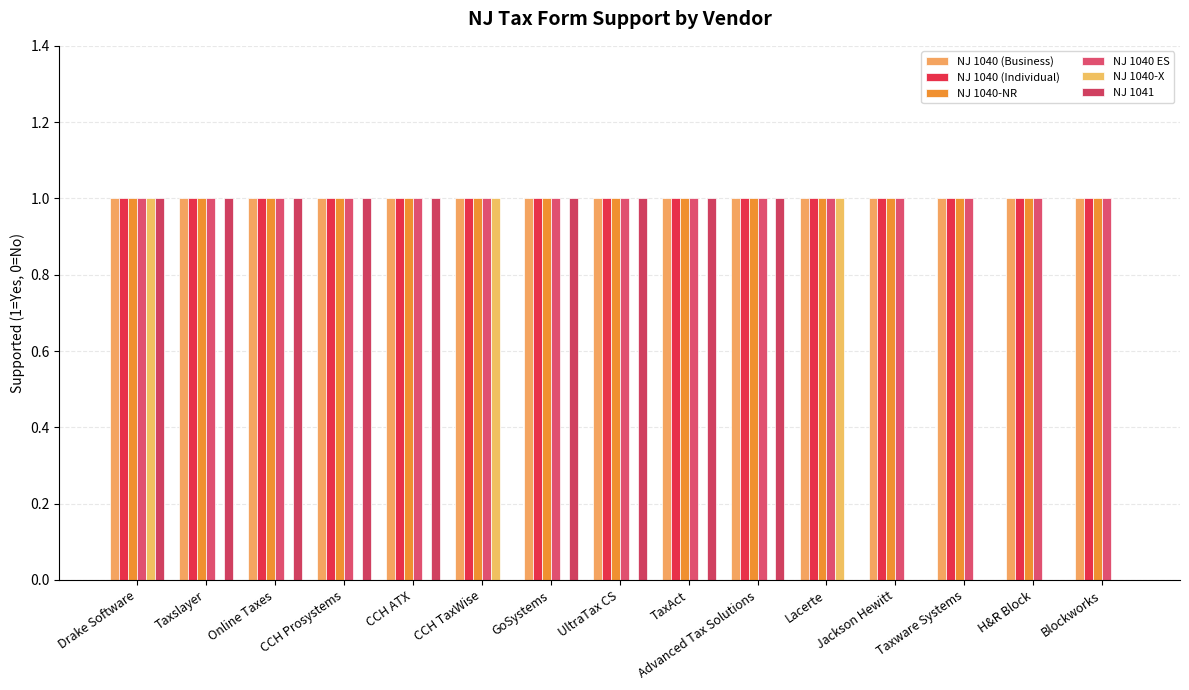

Is it true that NJ 1040-X equals 1 at CCH TaxWise?

True